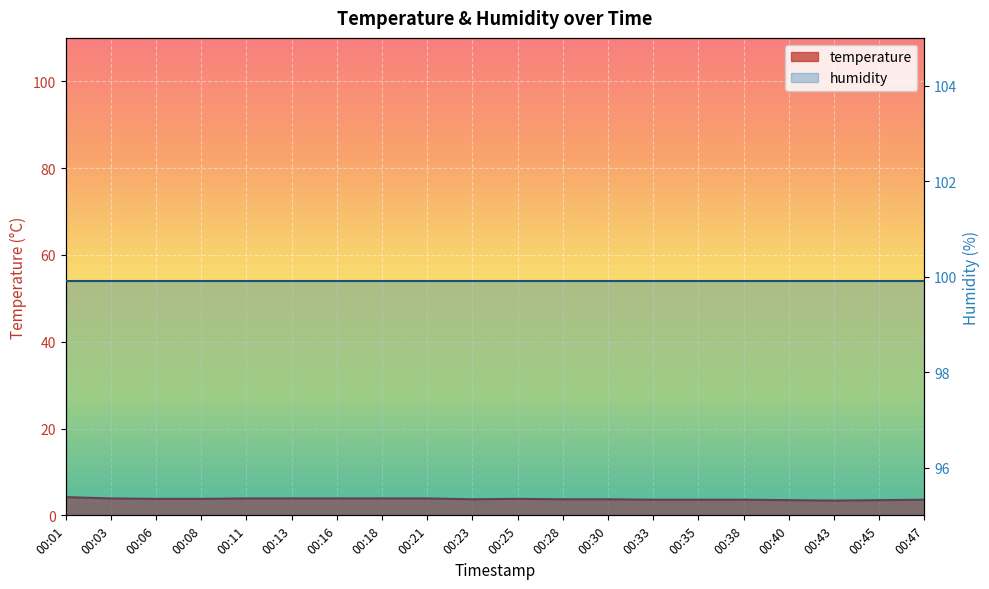

Reading left to right, what are all the values shown in this chart?

4.2	3.9	3.8	3.8	3.9	3.9	3.9	3.9	3.9	3.7	3.8	3.7	3.7	3.6	3.6	3.6	3.5	3.4	3.5	3.6